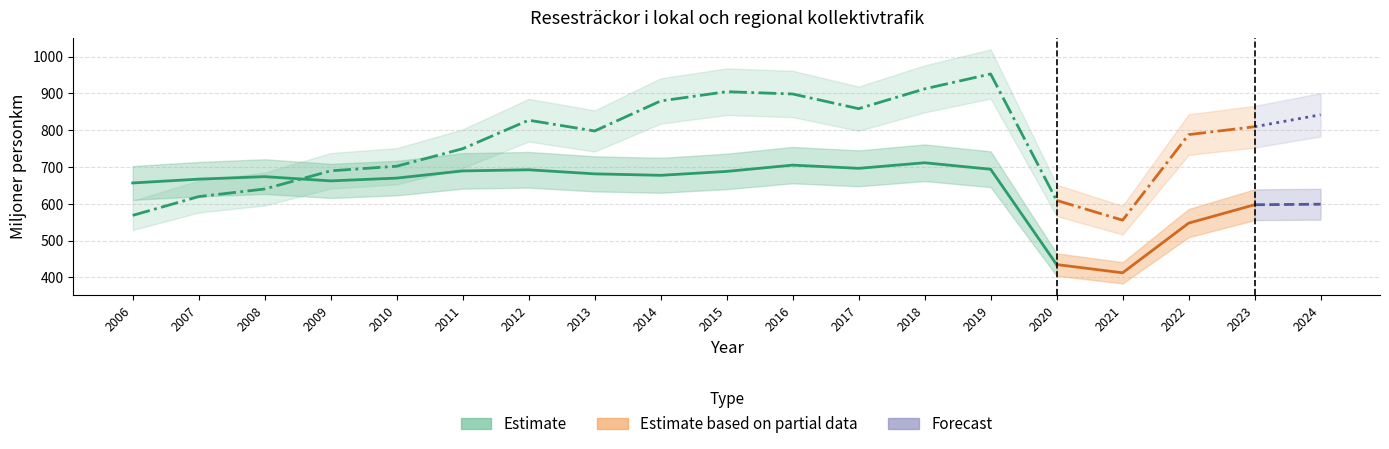

What is the maximum value for Tåg, spårväg, tunnelbana?

953.0